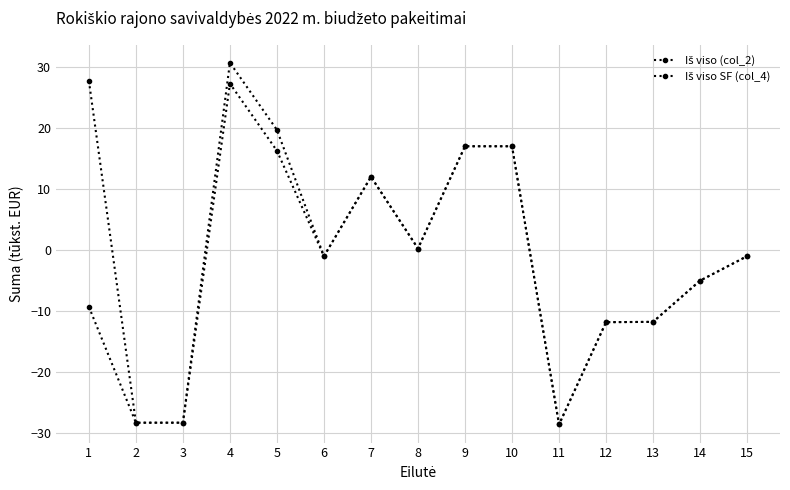

True or false: Iš viso SF (col_4) and Iš viso (col_2) intersect in this chart.

False